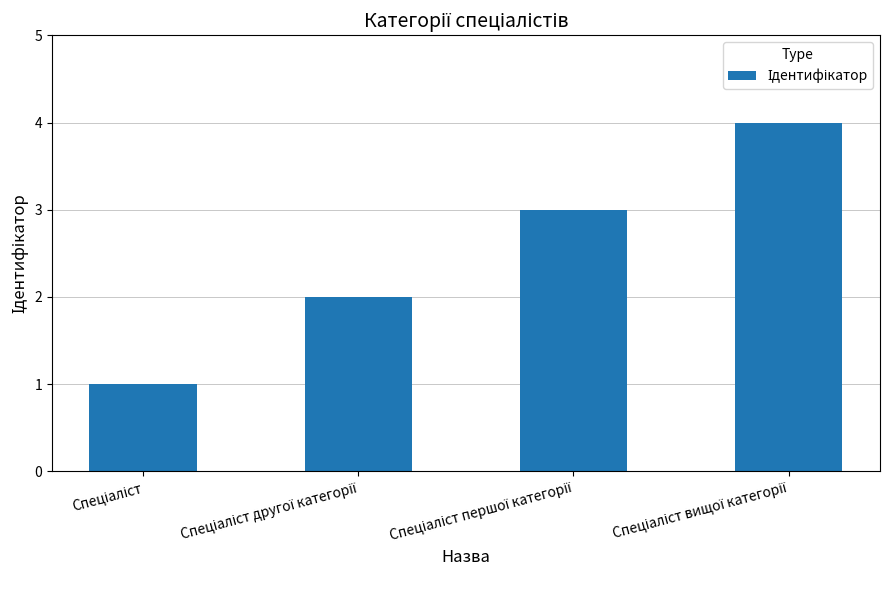

What is the sum of all values?

10